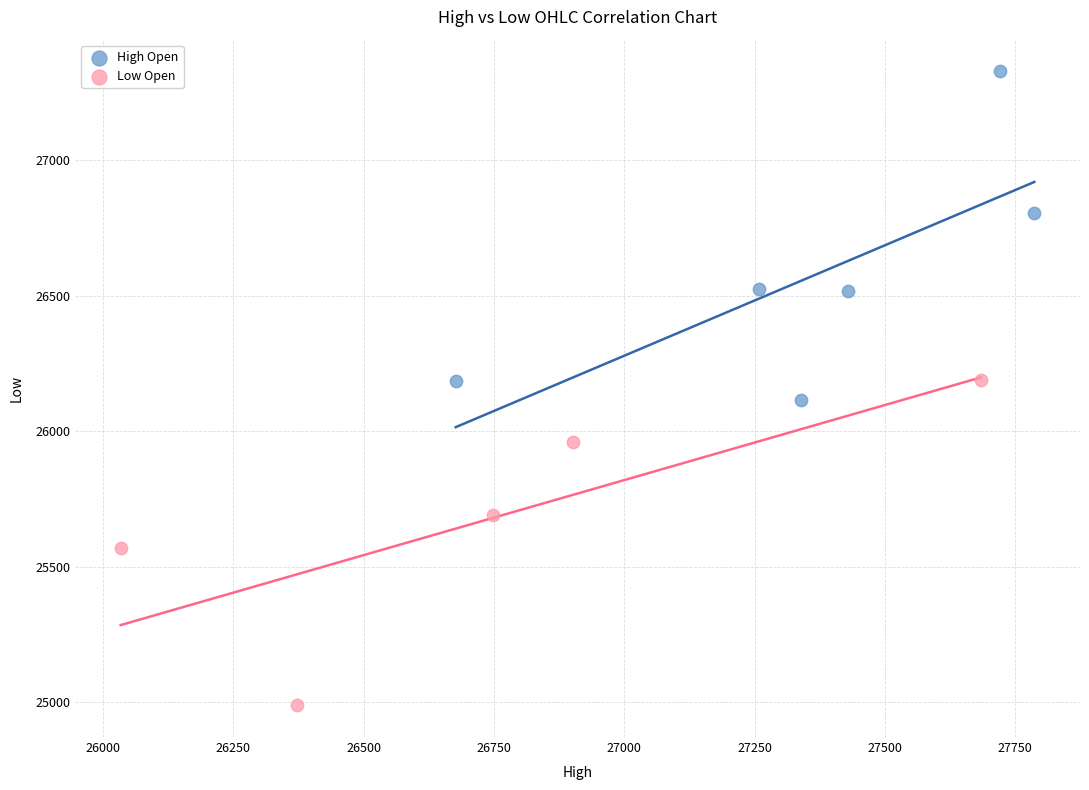

Which series reaches the minimum Y coordinate?

Low Open